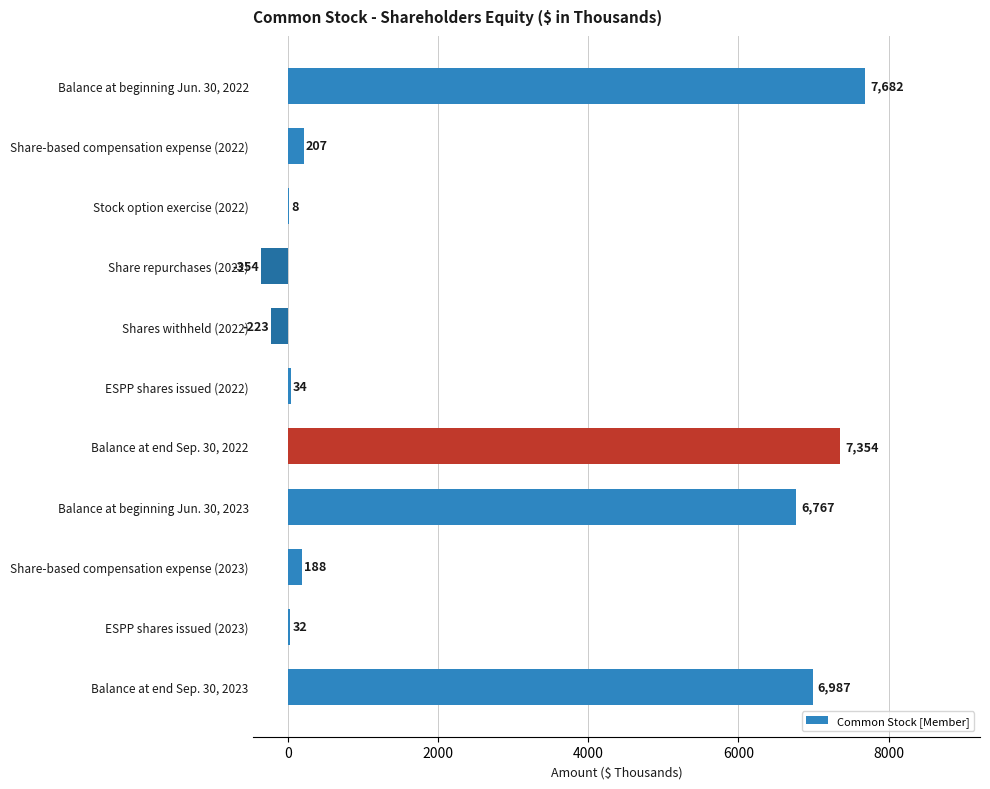

Which label corresponds to the largest value in the chart?

Balance at beginning Jun. 30, 2022